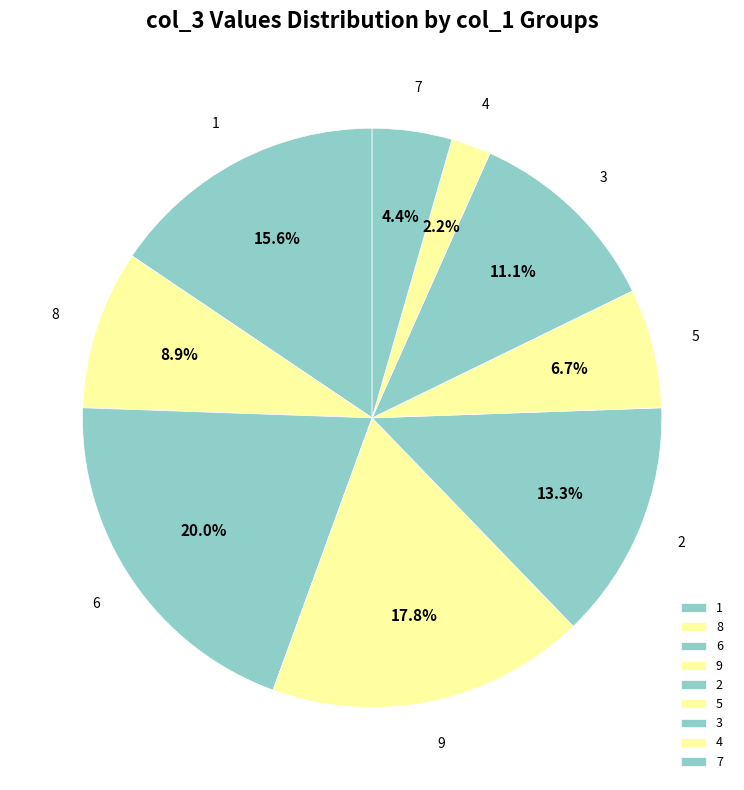

Is it true that 5 is 20% of the pie?

False